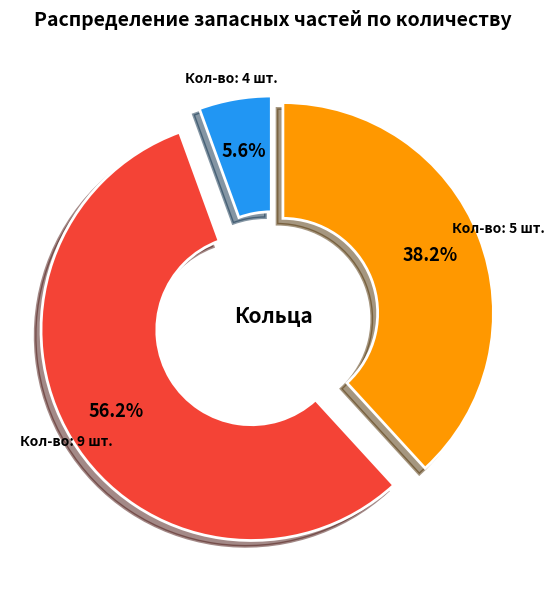

Is there any slice that represents more than half of the pie?

Yes